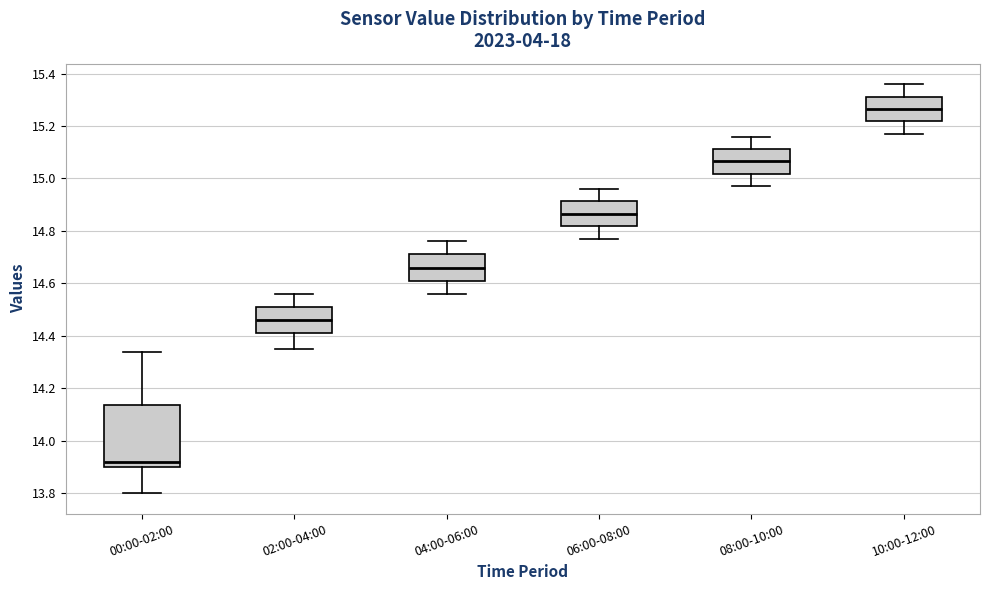

Where is the lower edge of the box for 08:00-10:00 on the y-axis? The values are not printed on the chart, so give them approximately, as read against the axis.

15.02